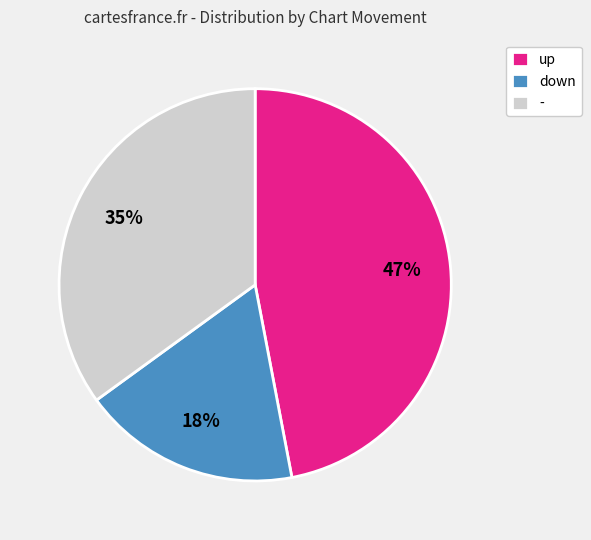

The - slice represents 26% of the pie. True or false?

False